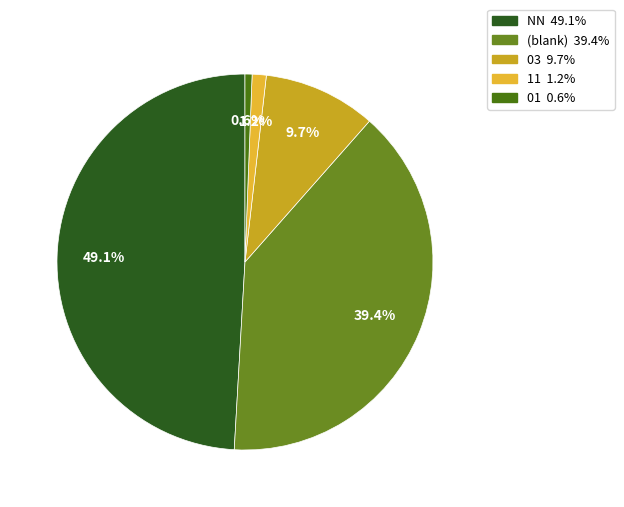

How many segments does this pie chart have?

5